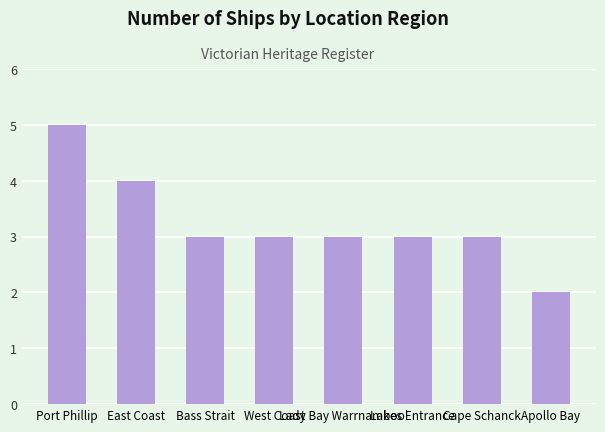

Which category has the highest value across all series?

Port Phillip